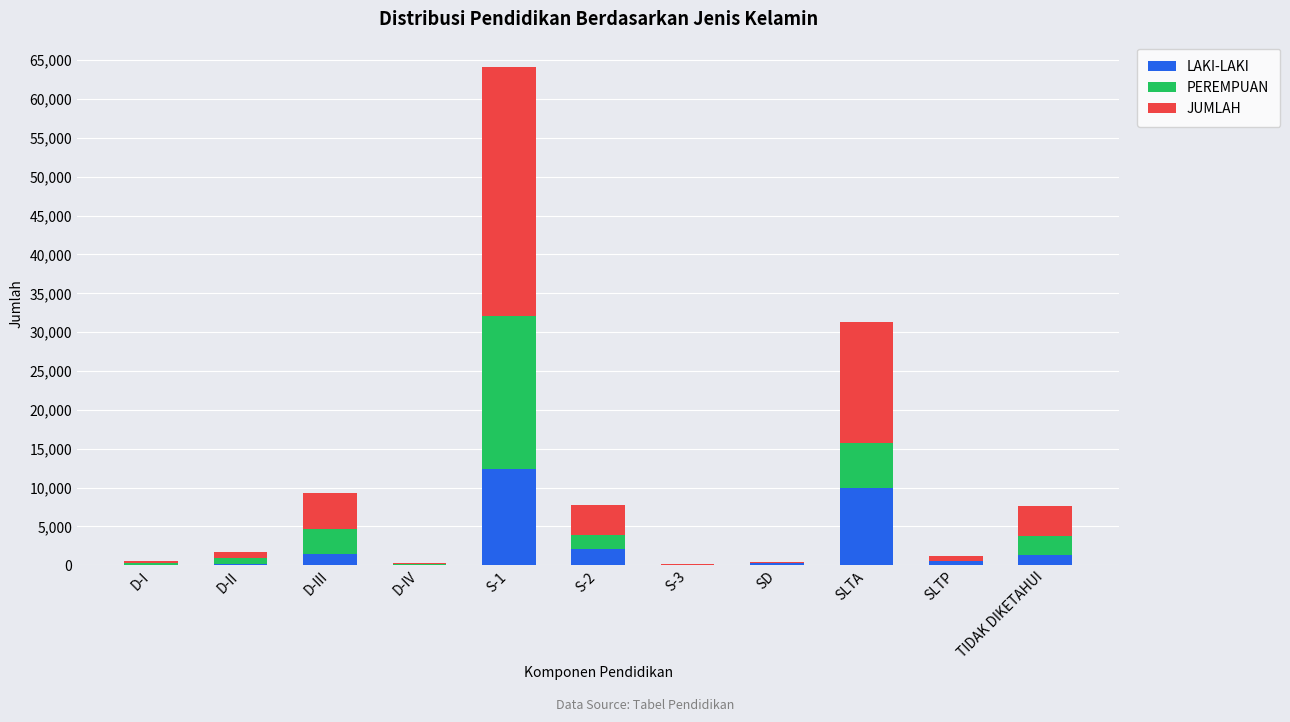

At which category is the sum across all series the highest?

S-1